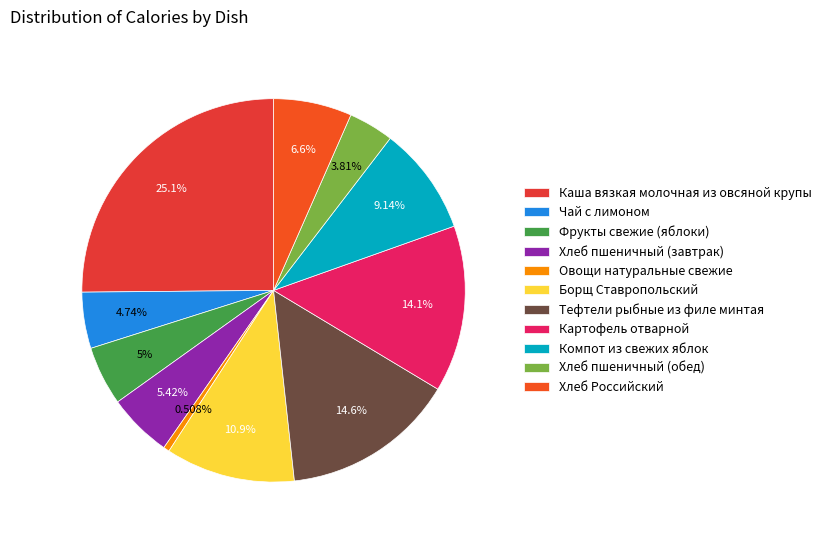

Is the sum of Чай с лимоном and Борщ Ставропольский greater than half?

No